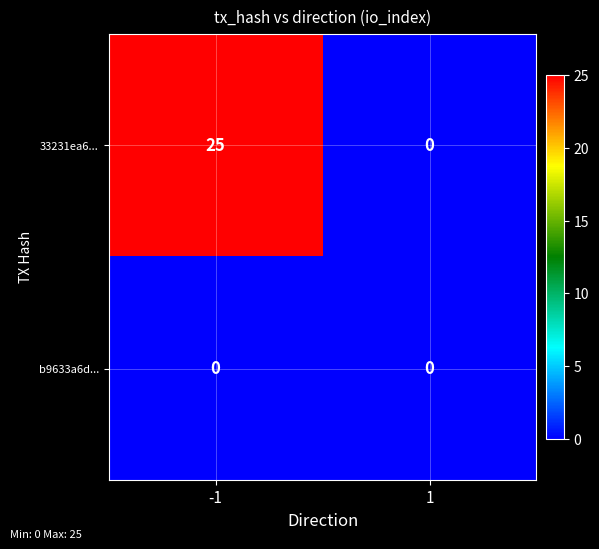

What is the difference between the highest and lowest values at -1?

25